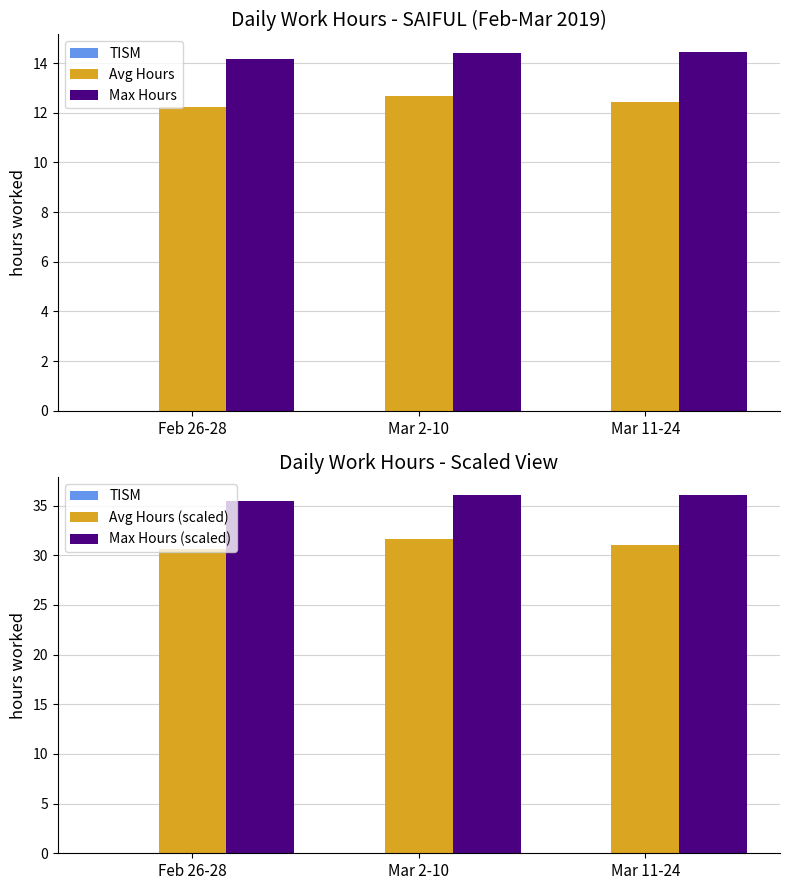

What is the average value of the Max Hours (scaled) series?

35.8